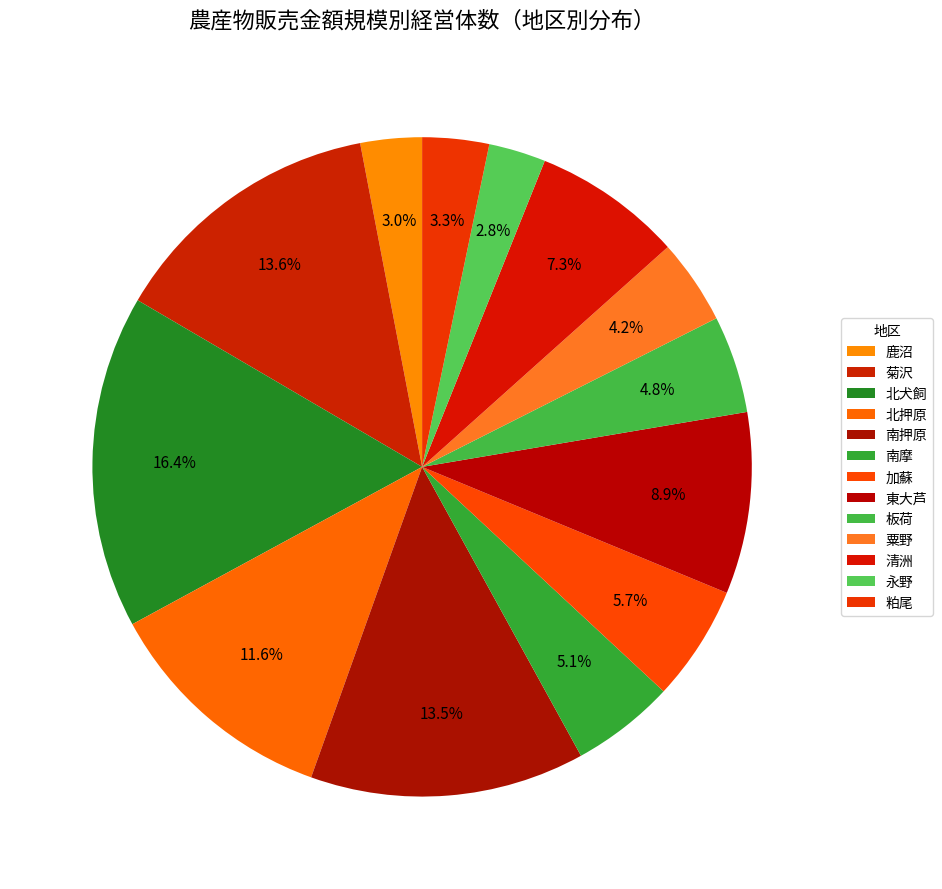

To the nearest percent, what is the average slice percentage?

8%